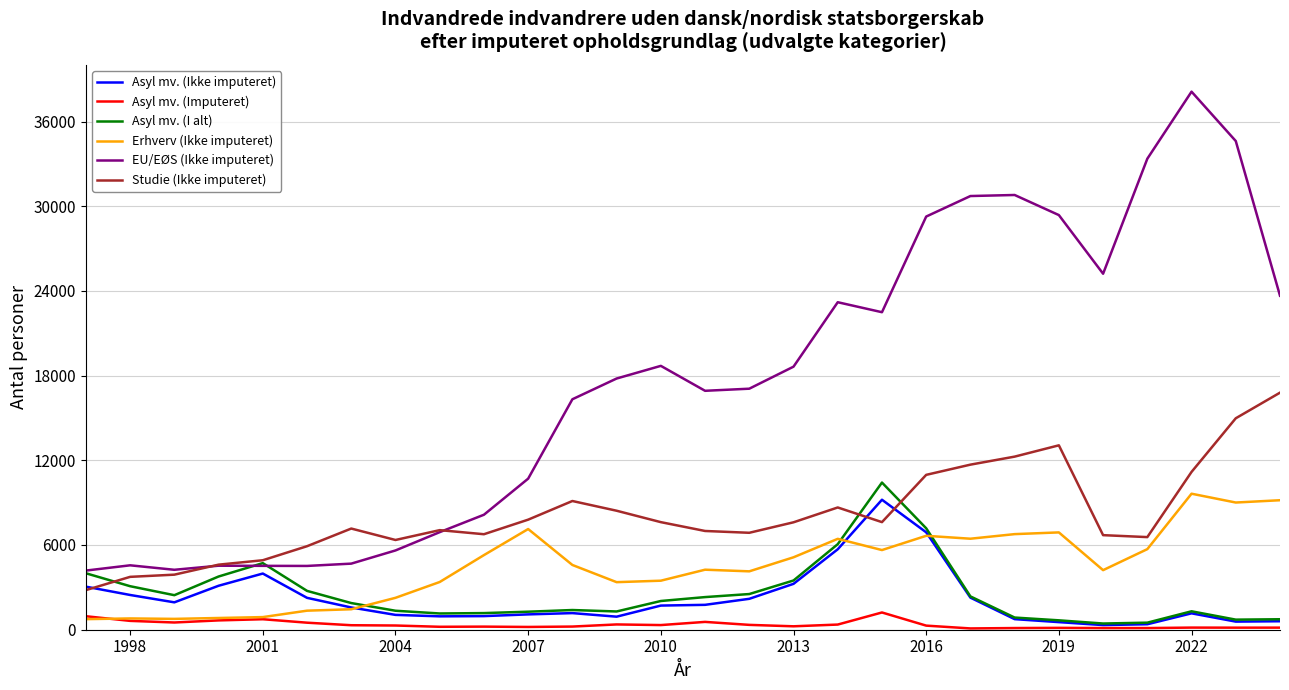

True or false: Studie (Ikke imputeret) and Asyl mv. (Imputeret) intersect in this chart.

False